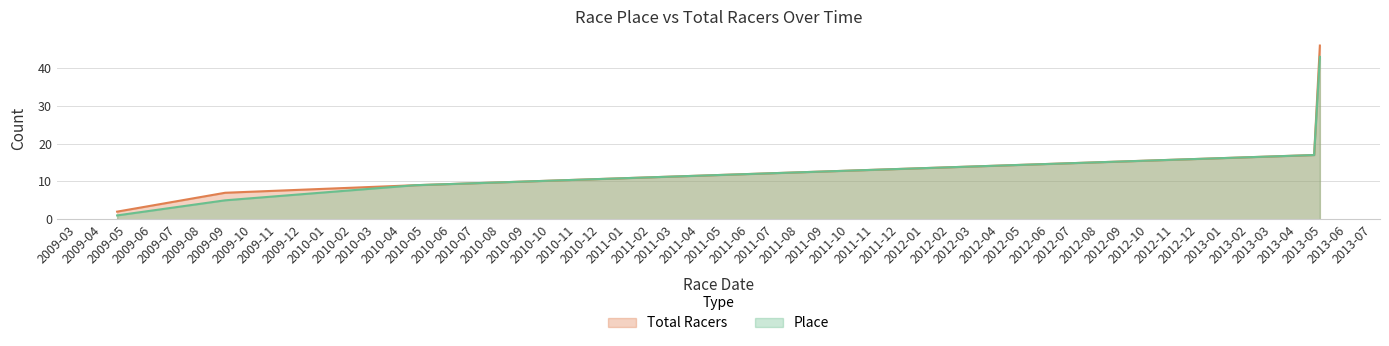

Reading left to right, list all the values displayed in this chart.

Place: 2009-04-19=1	2009-08-29=5	2010-04-18=9	2013-04-21=17	2013-04-28=43
Total Racers: 2009-04-19=2	2009-08-29=7	2010-04-18=9	2013-04-21=17	2013-04-28=46